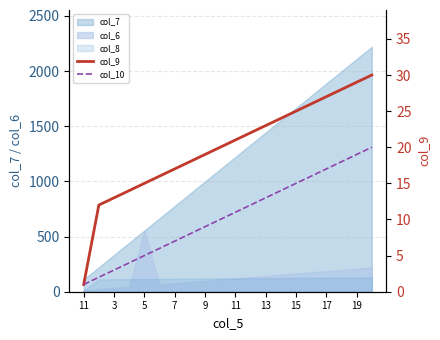

Is the value of col_10 at 11 greater than the value of col_9 at 15?

No